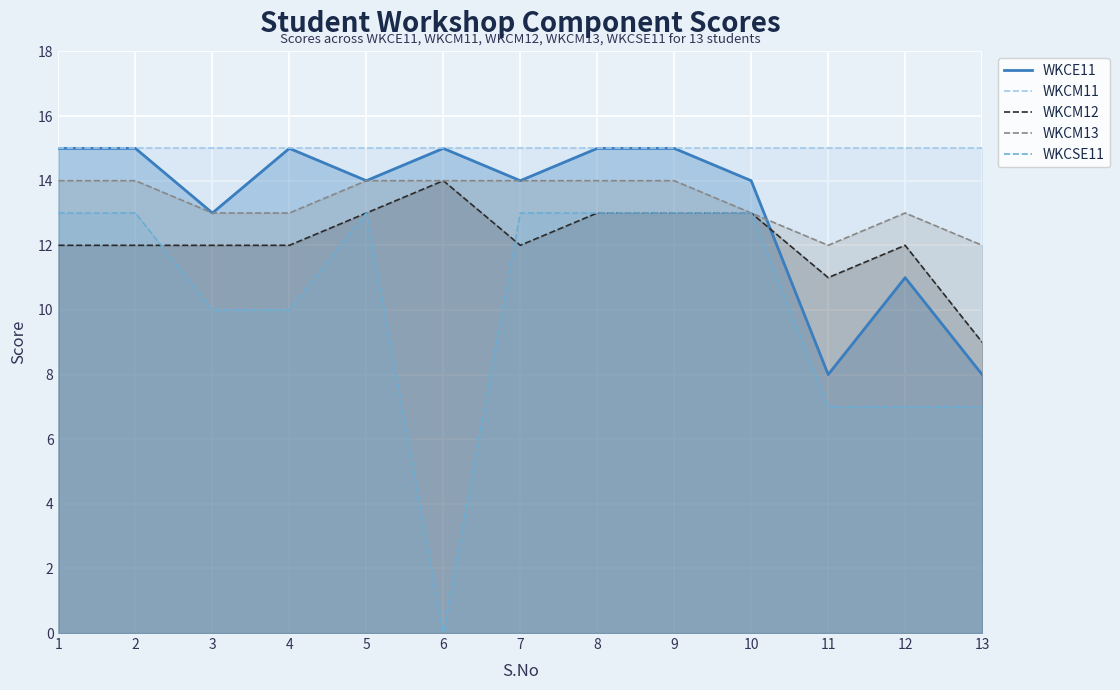

At which label does WKCSE11 reach its peak?

1